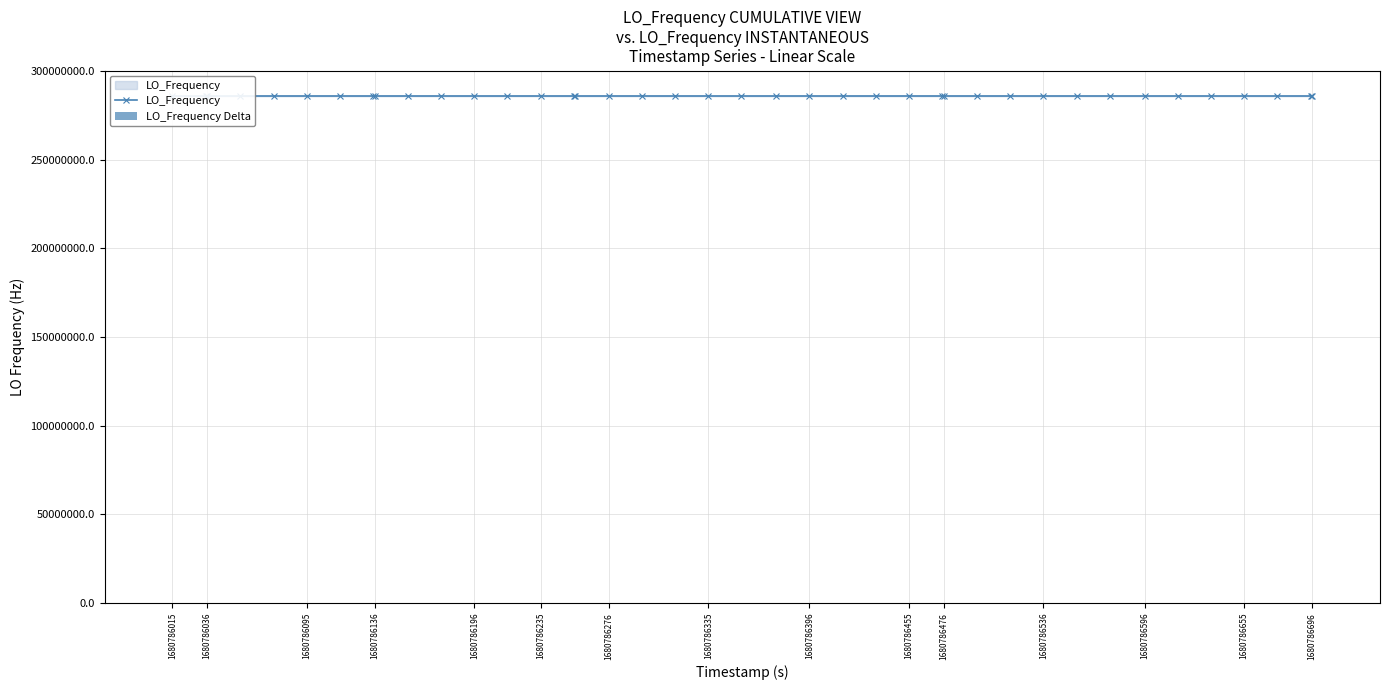

What is the label of the 40th bar from the right?

1680786015